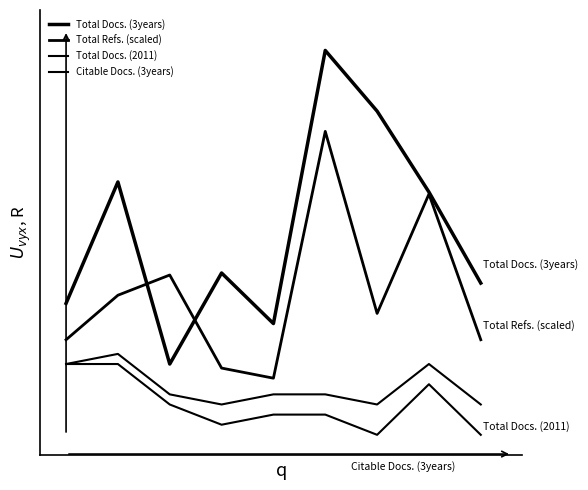

True or false: Citable Docs. (3years) and Total Refs. (scaled) cross at least once.

False